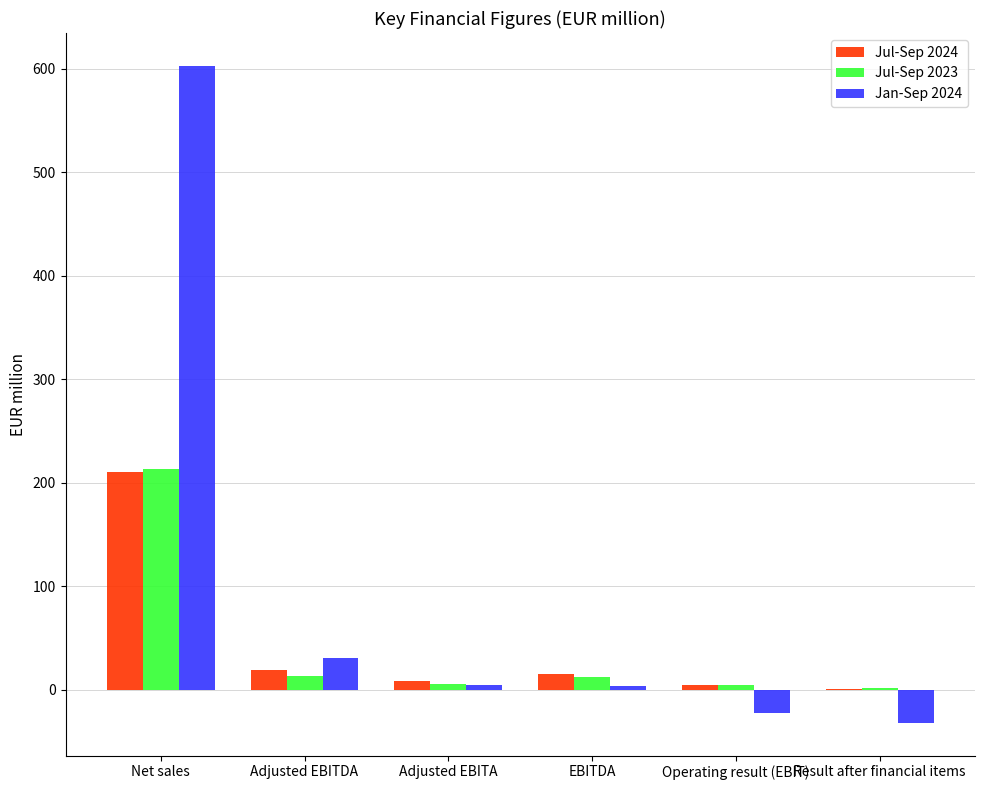

Count the number of data series in this chart.

3